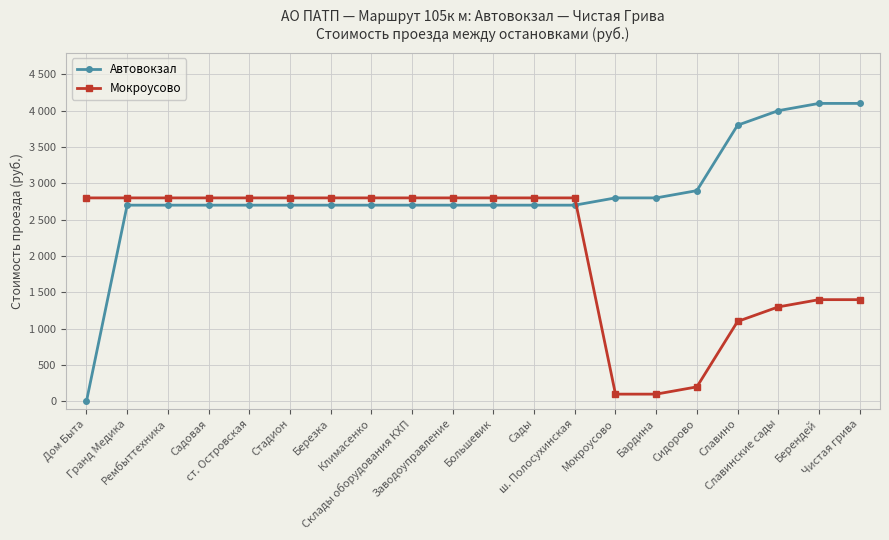

What is the average value of the Автовокзал series?

2845